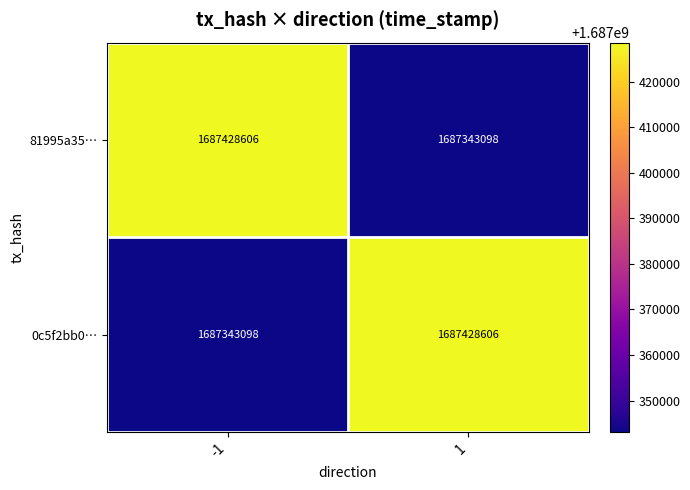

At how many categories does at least one series exceed 1687423195?

2